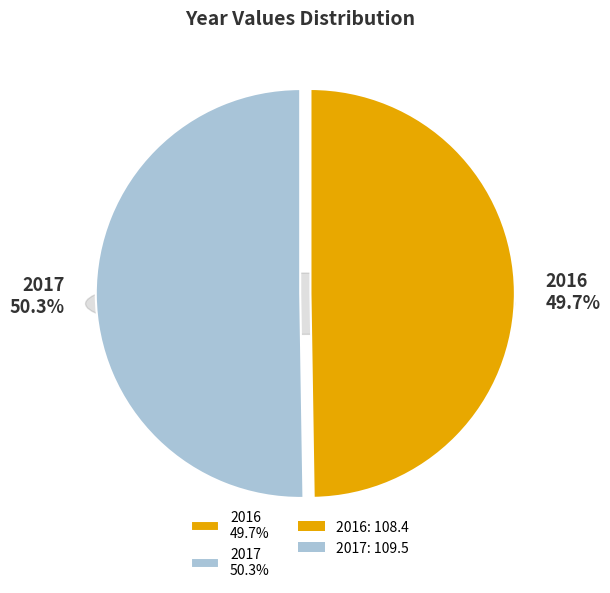

What is the smallest slice in the pie chart?

2016